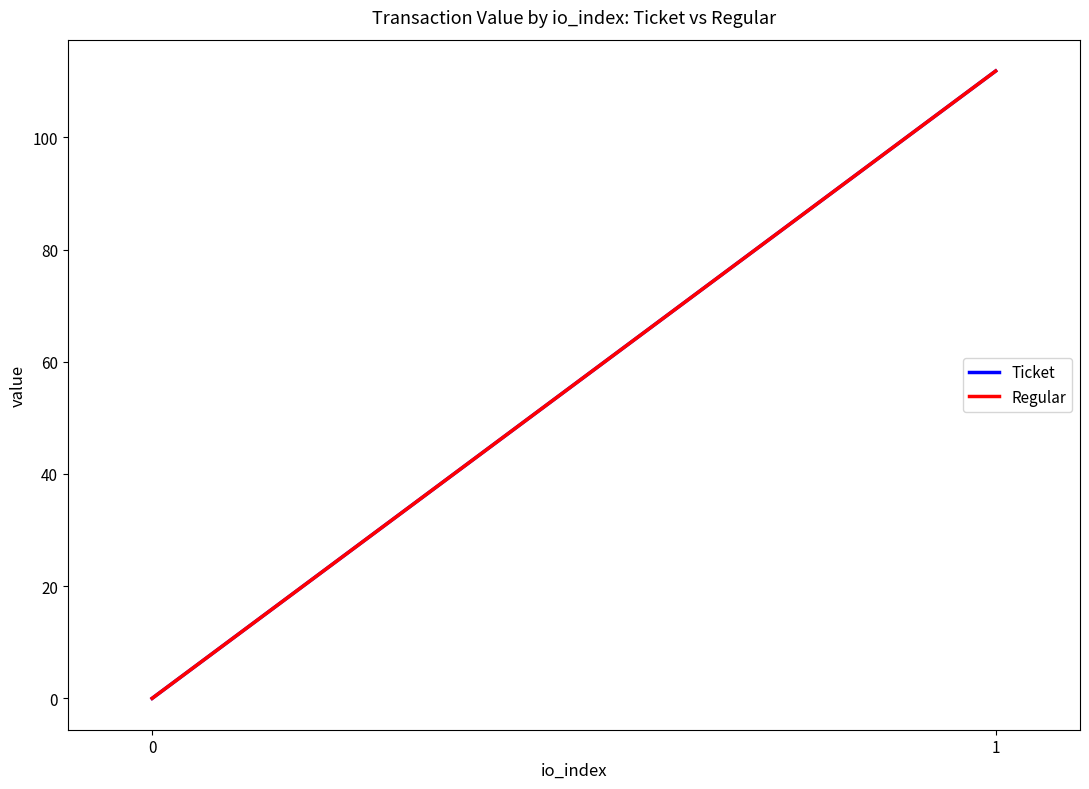

Reading left to right, transcribe all the data shown in this chart.

Ticket: 0.0	111.8
Regular: 0.0	111.8